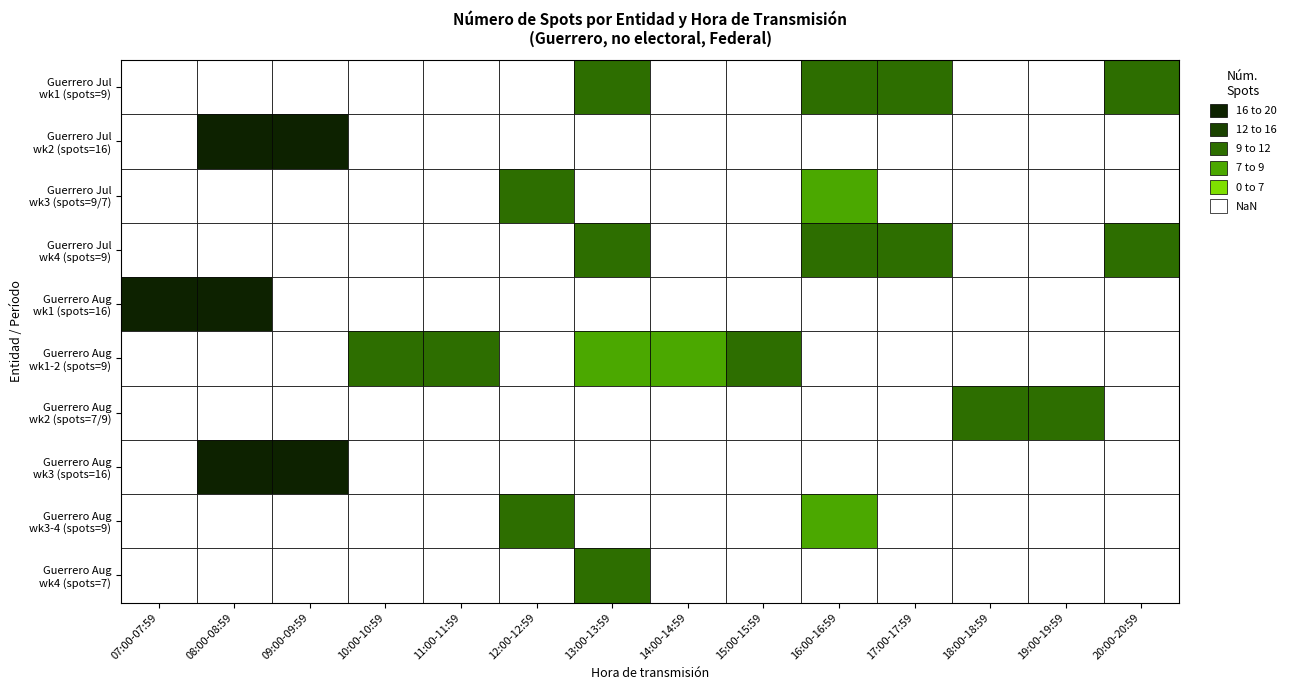

Count the no electoral values in the range 9 to 10.

7